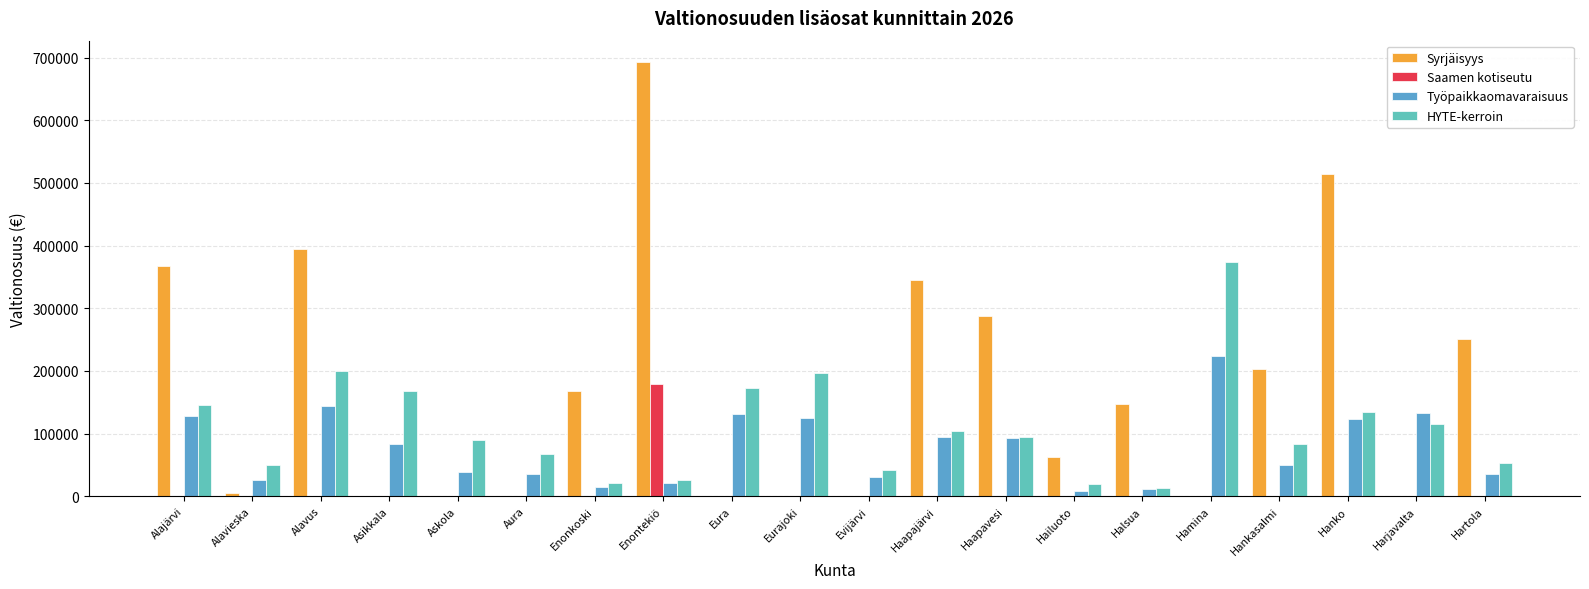

What is the lowest value of the Työpaikkaomavaraisuus series?

8853.9